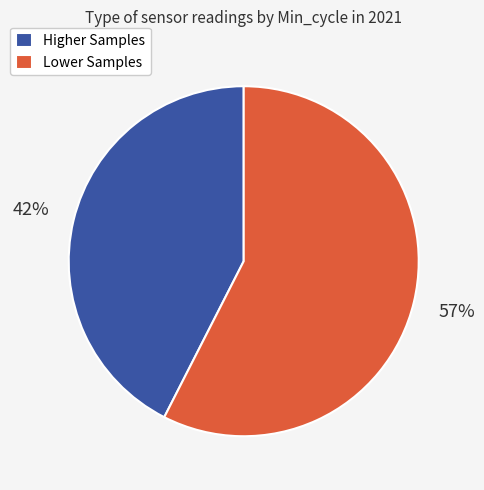

True or false: Lower Samples accounts for 58% of the total.

True